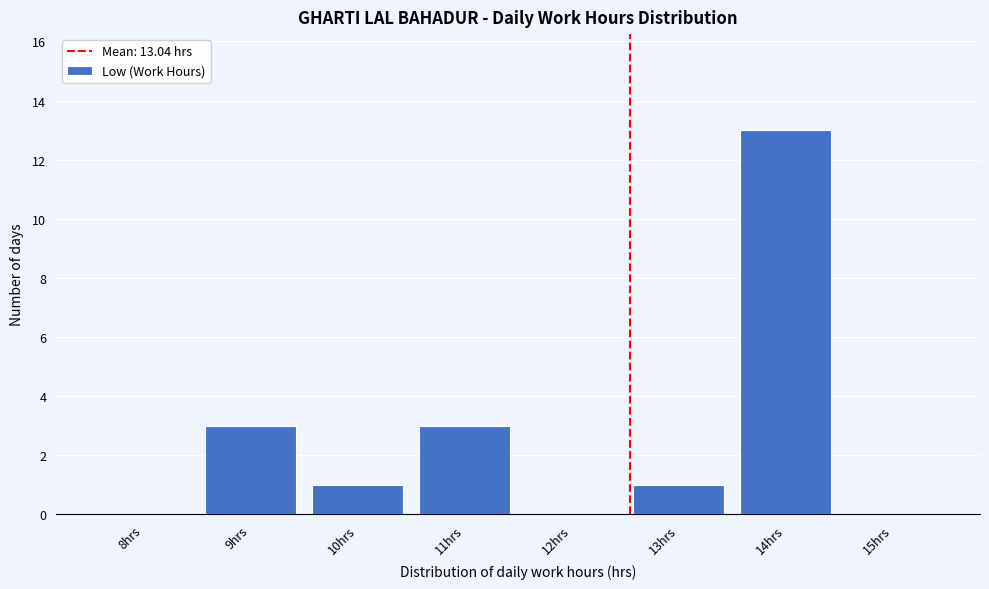

Reading right to left, list all the values displayed in this chart.

15hrs=0	14hrs=13	13hrs=1	12hrs=0	11hrs=3	10hrs=1	9hrs=3	8hrs=0